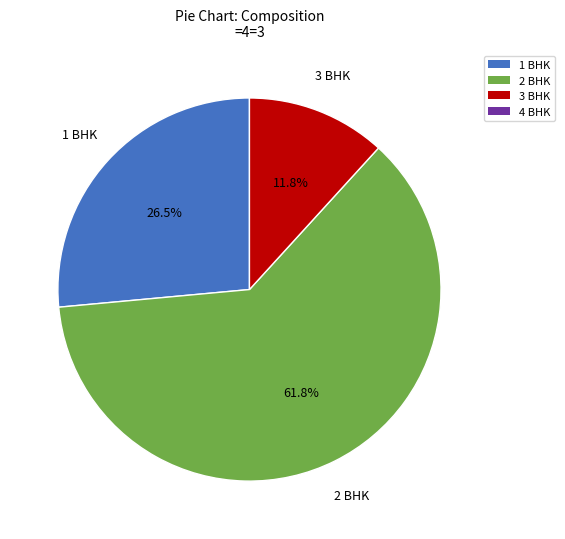

Does any single category account for the majority?

Yes